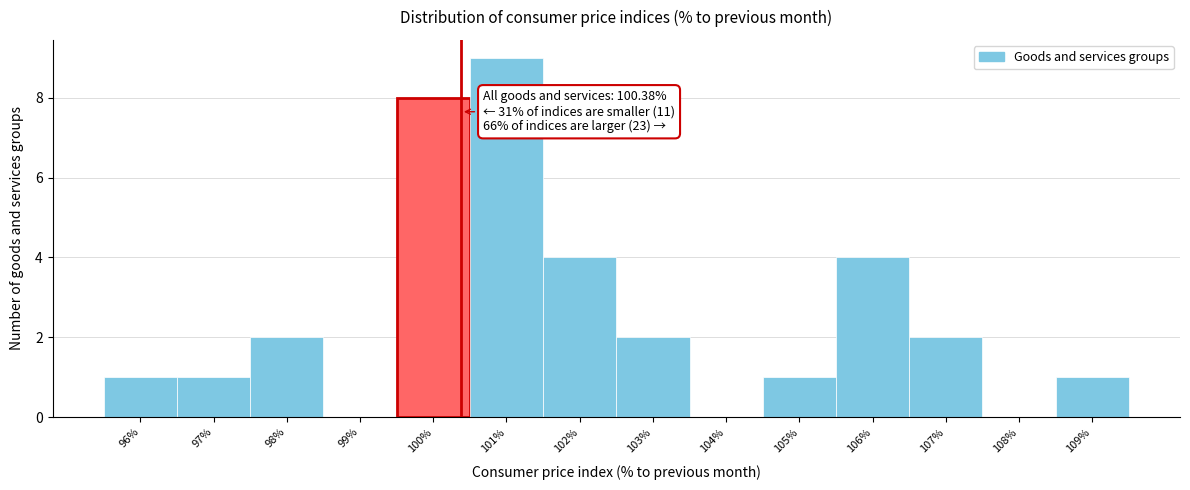

Which range on the x-axis has the tallest bar?

100.5 to 101.5